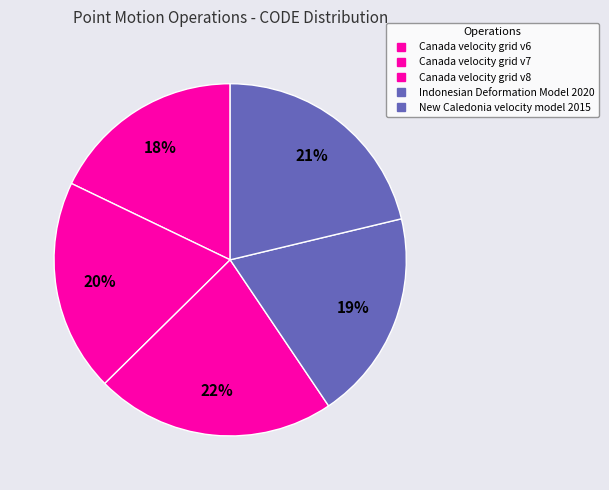

How much of the chart is everything except Canada velocity grid v8?

78.0%